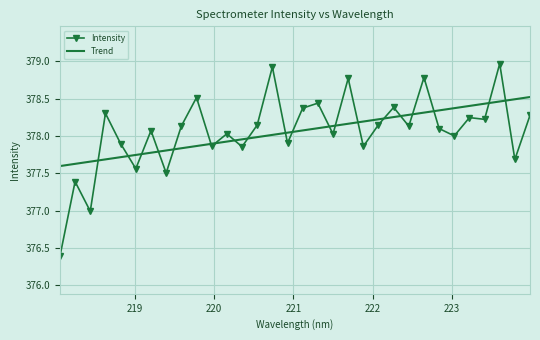

What is the difference between the second highest and minimum values in the Trend series?

0.9